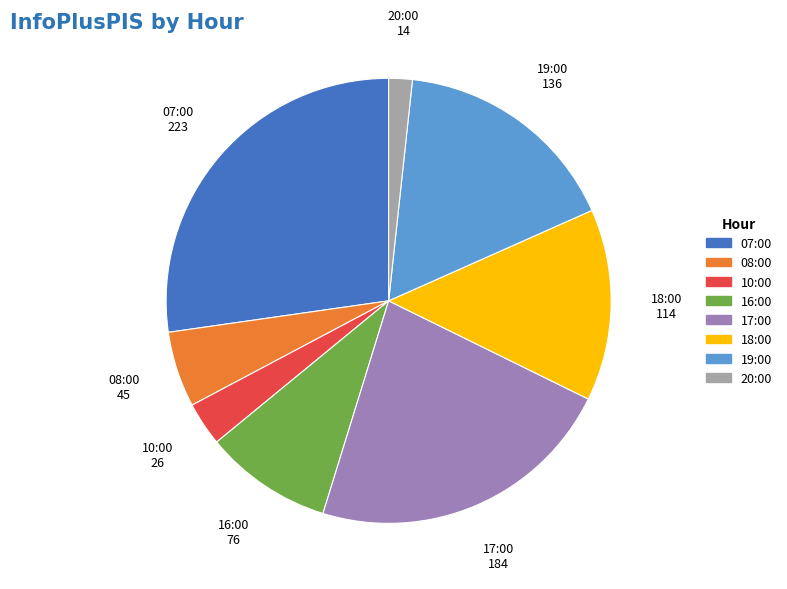

Is there any slice that represents more than half of the pie?

No